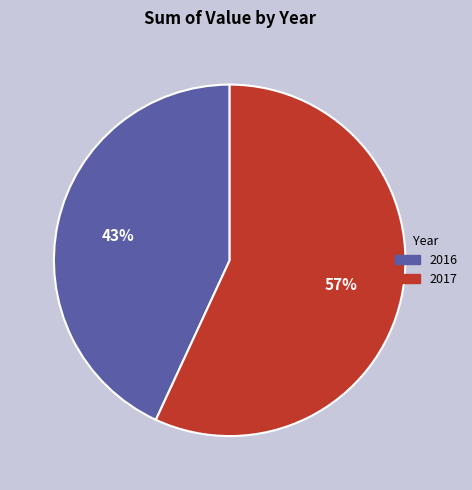

How many segments does this pie chart have?

2